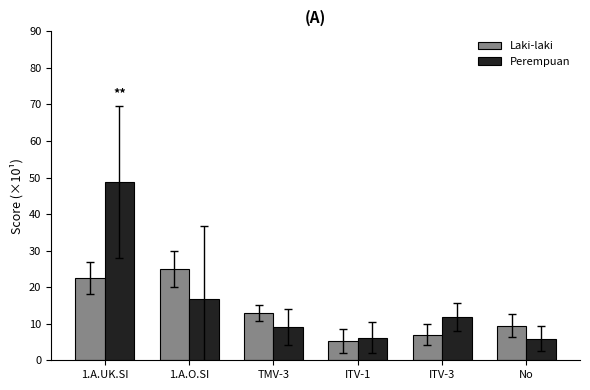

Which category has the highest value in the Laki-laki series?

1.A.O.SI